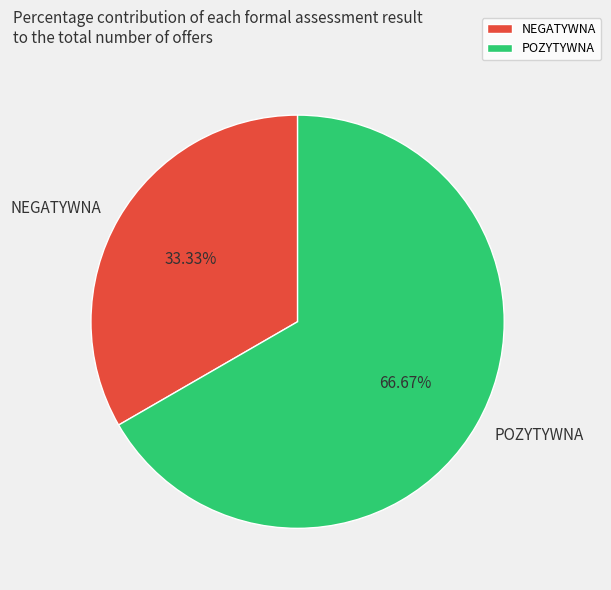

True or false: NEGATYWNA accounts for 25% of the total.

False